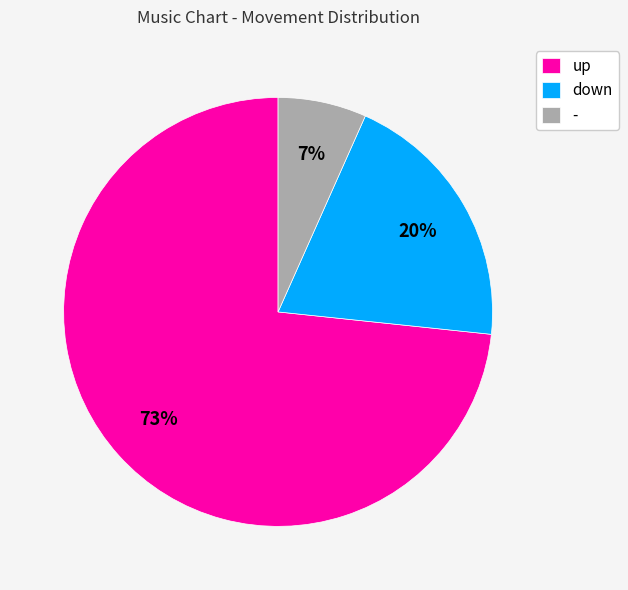

To the nearest percent, what is the combined percentage of down and -?

27%